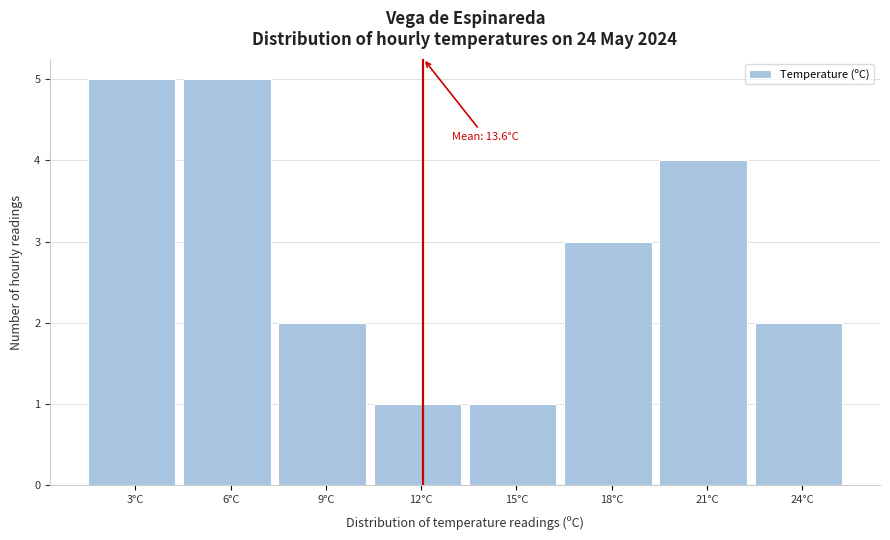

Reading left to right, extract all data points from this chart.

3°C=5	6°C=5	9°C=2	12°C=1	15°C=1	18°C=3	21°C=4	24°C=2